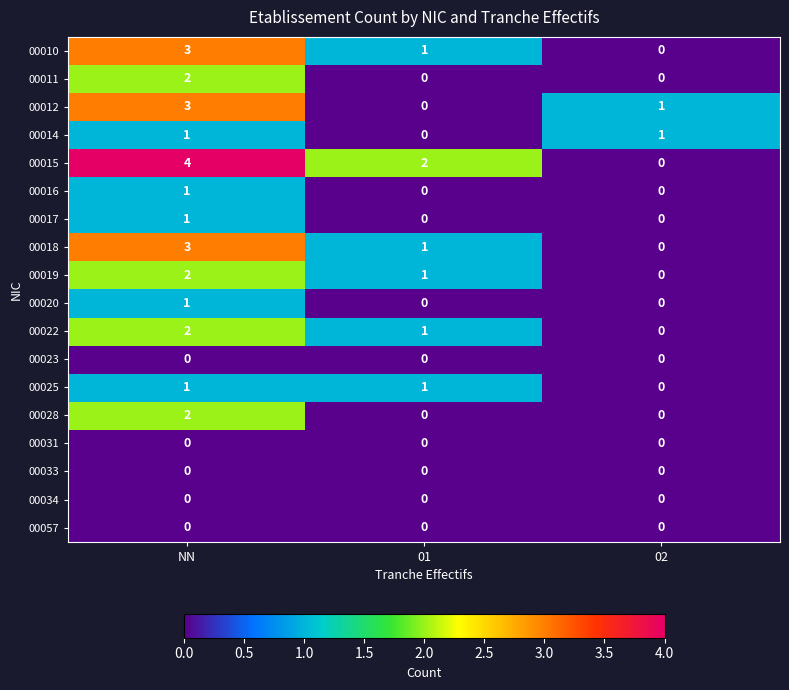

How many categories are shown in the chart?

3